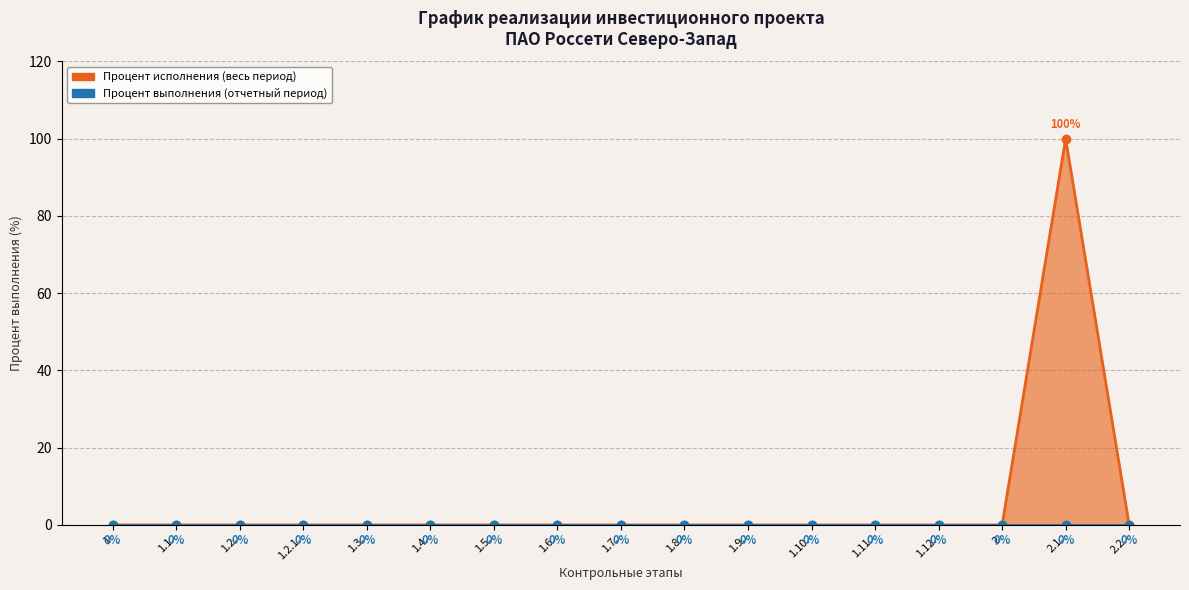

Reading left to right, what are all the values shown in this chart?

Процент исполнения (весь период): 1=0	1.1.=0	1.2.=0	1.2.1.=0	1.3.=0	1.4.=0	1.5.=0	1.6.=0	1.7.=0	1.8.=0	1.9.=0	1.10.=0	1.11.=0	1.12.=0	2=0	2.1.=100	2.2.=0
Процент выполнения (отчетный период): 1=0	1.1.=0	1.2.=0	1.2.1.=0	1.3.=0	1.4.=0	1.5.=0	1.6.=0	1.7.=0	1.8.=0	1.9.=0	1.10.=0	1.11.=0	1.12.=0	2=0	2.1.=0	2.2.=0